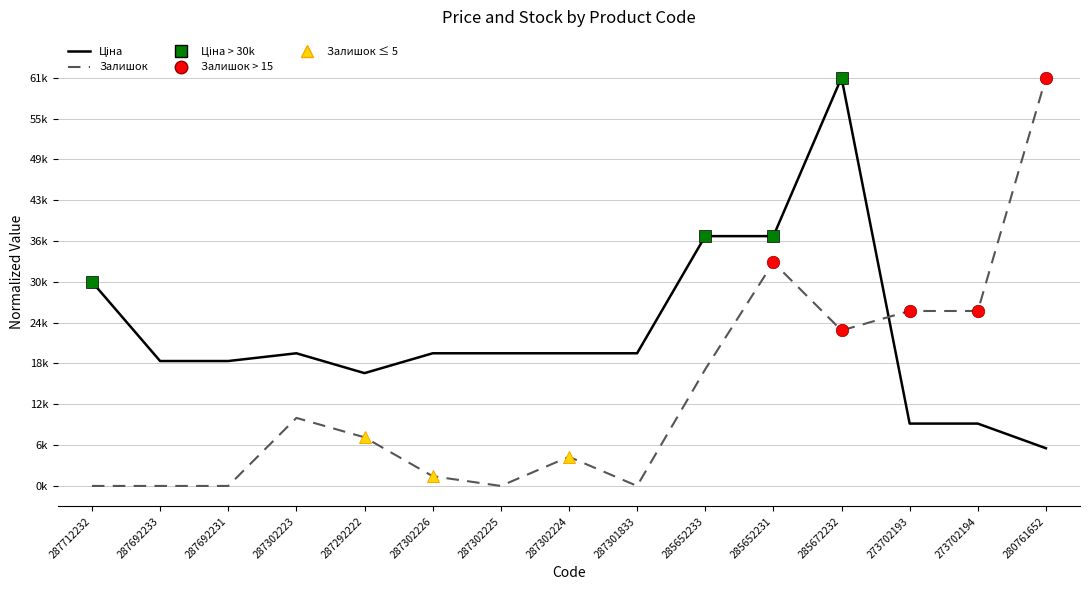

What is the label of the 8th point from the right?

287302224